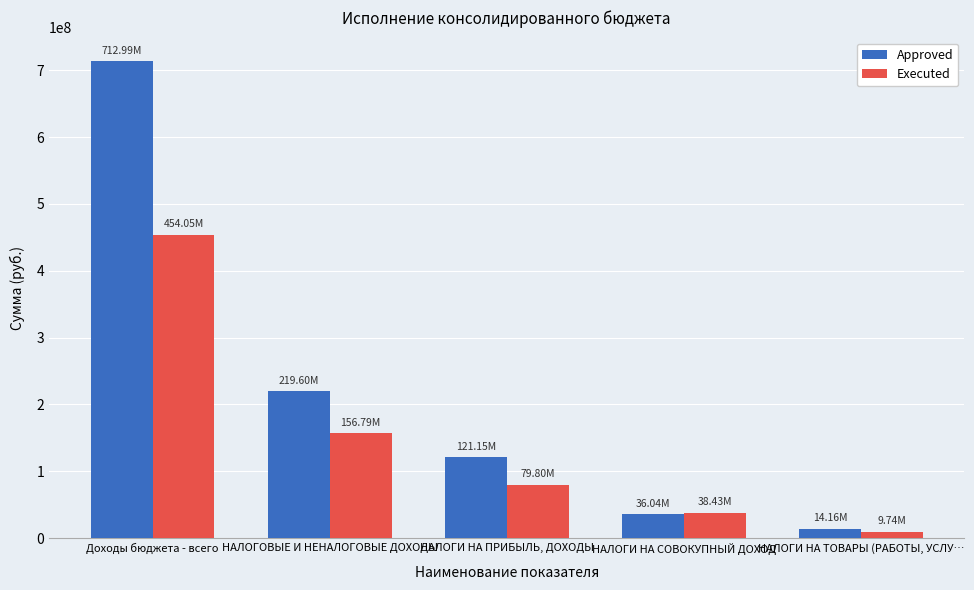

What is the difference between the maximum and minimum values in the Executed series?

444311649.8